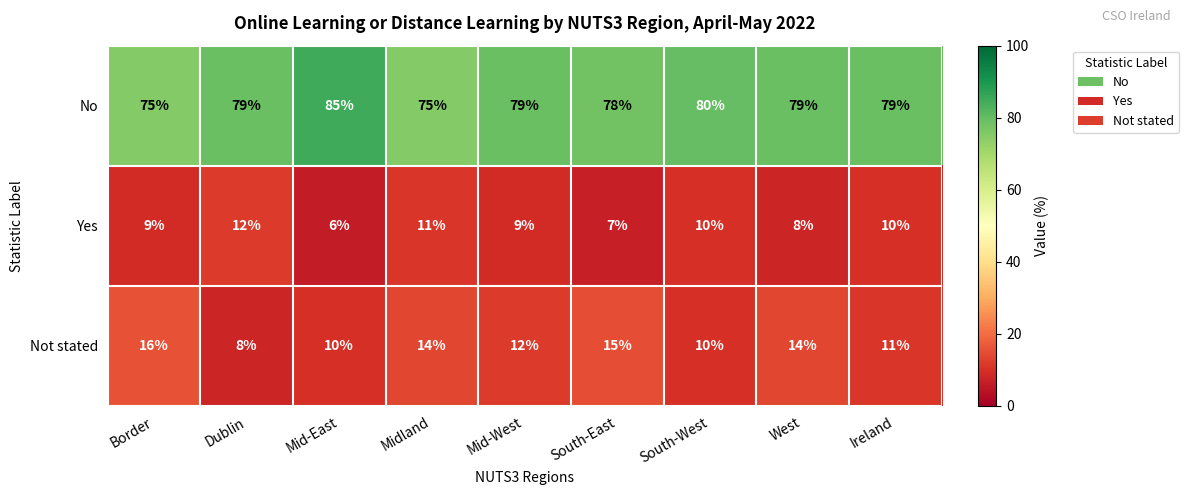

True or false: No has a value of 139 at Mid-West.

False